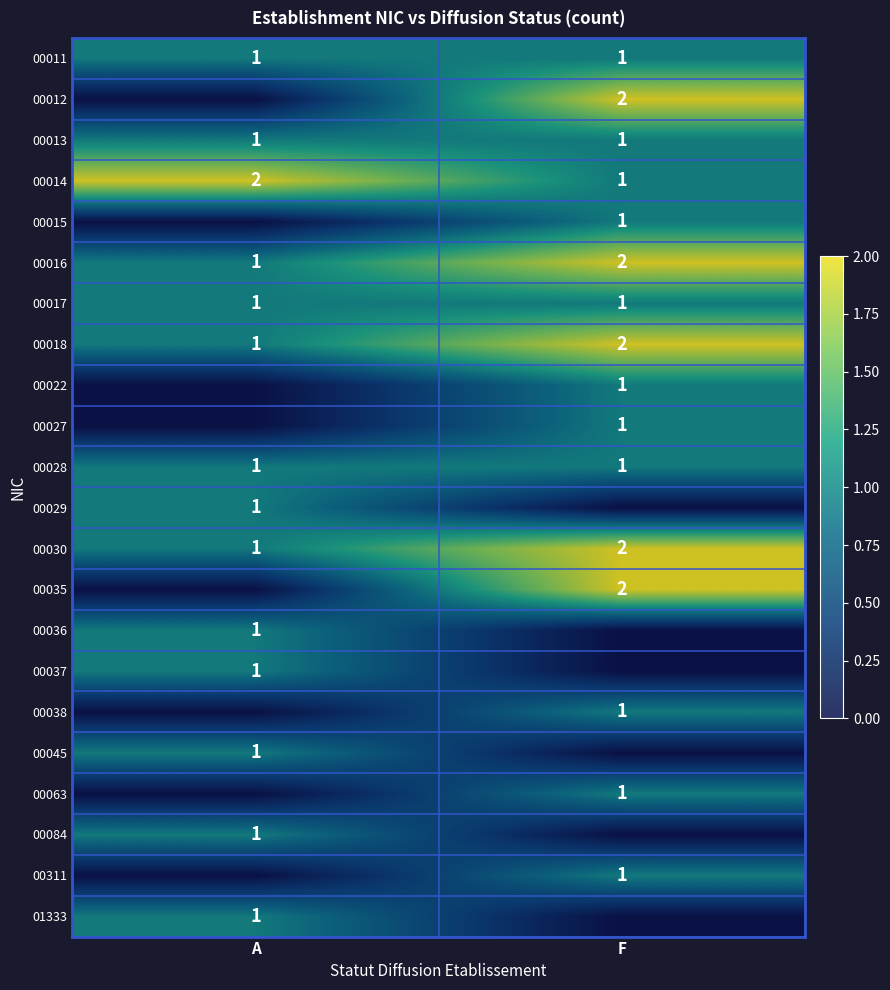

True or false: 00017 has a value of 2 at F.

False